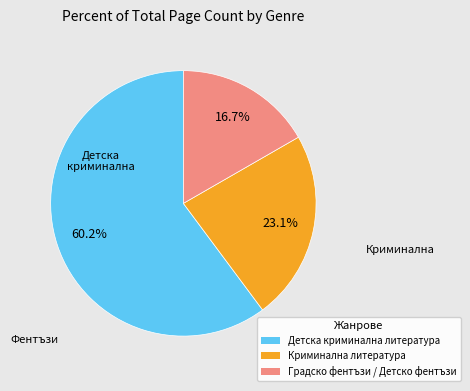

How many slices are in this pie chart?

3